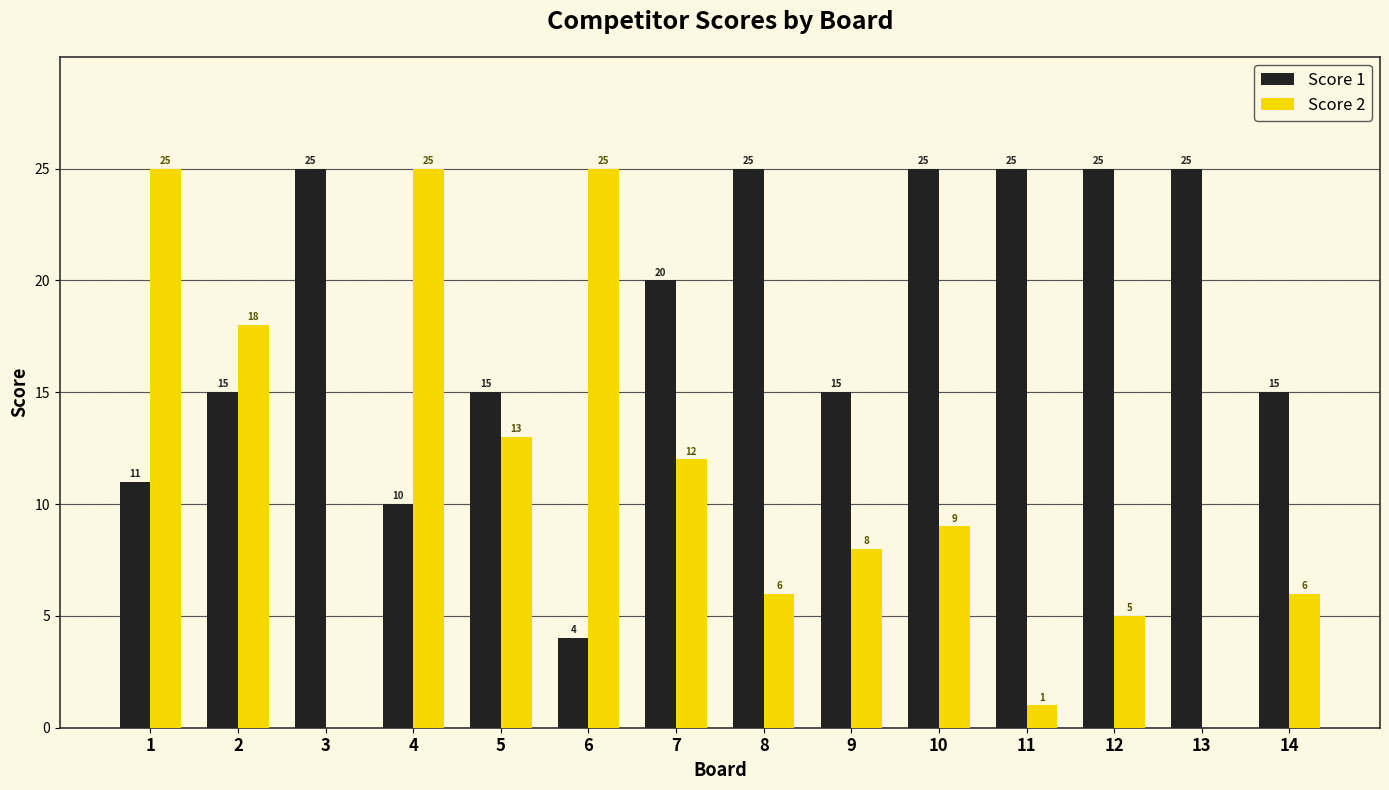

What is the average value of the Score 2 series?

11